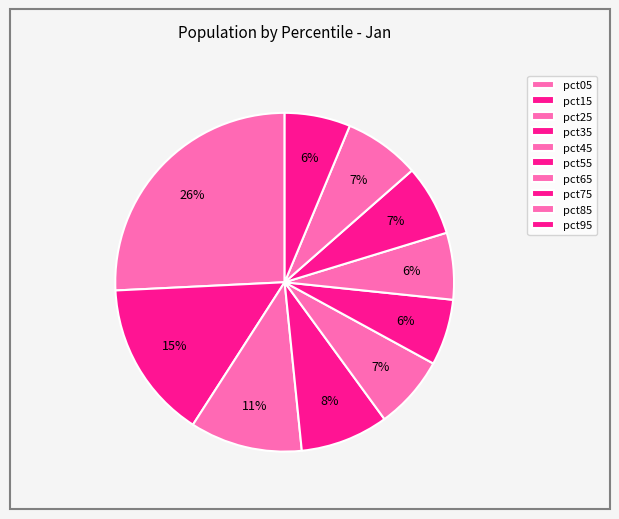

True or false: pct35 accounts for 1% of the total.

False